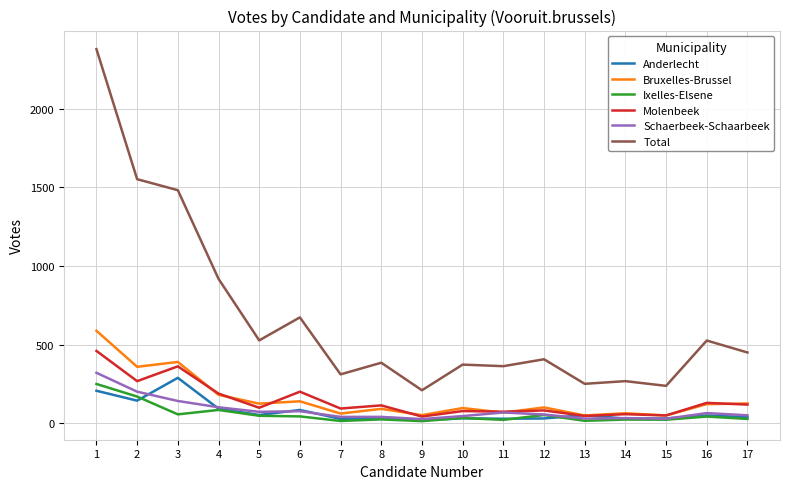

True or false: Total and Bruxelles-Brussel intersect in this chart.

False